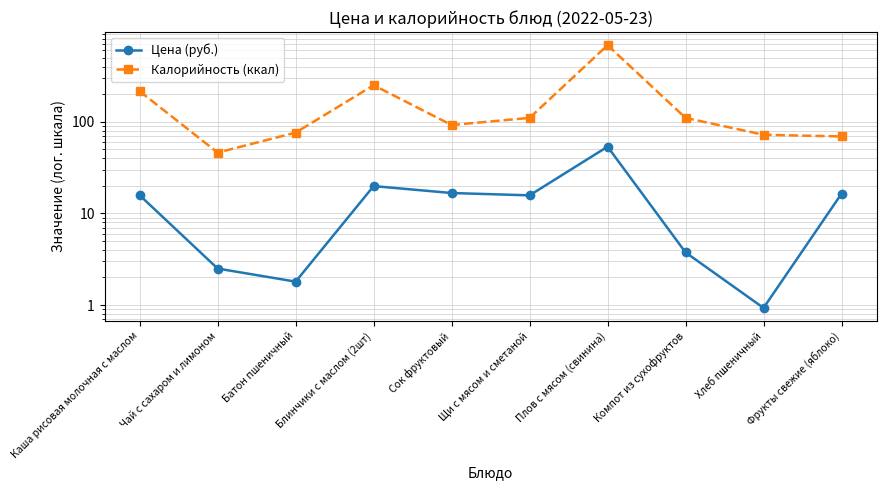

List the series in order of their overall mean, lowest first.

Цена (руб.), Калорийность (ккал)